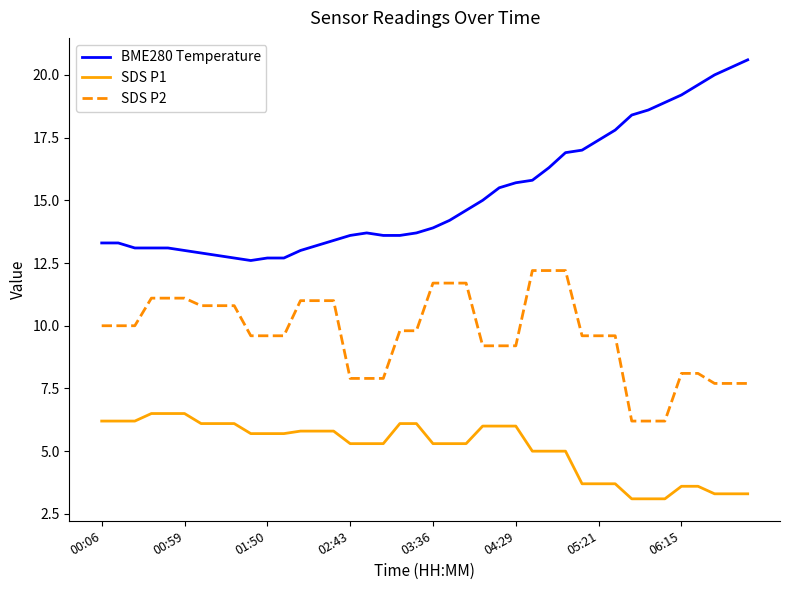

List the series in order of their peak value, lowest first.

SDS P1, SDS P2, BME280 Temperature